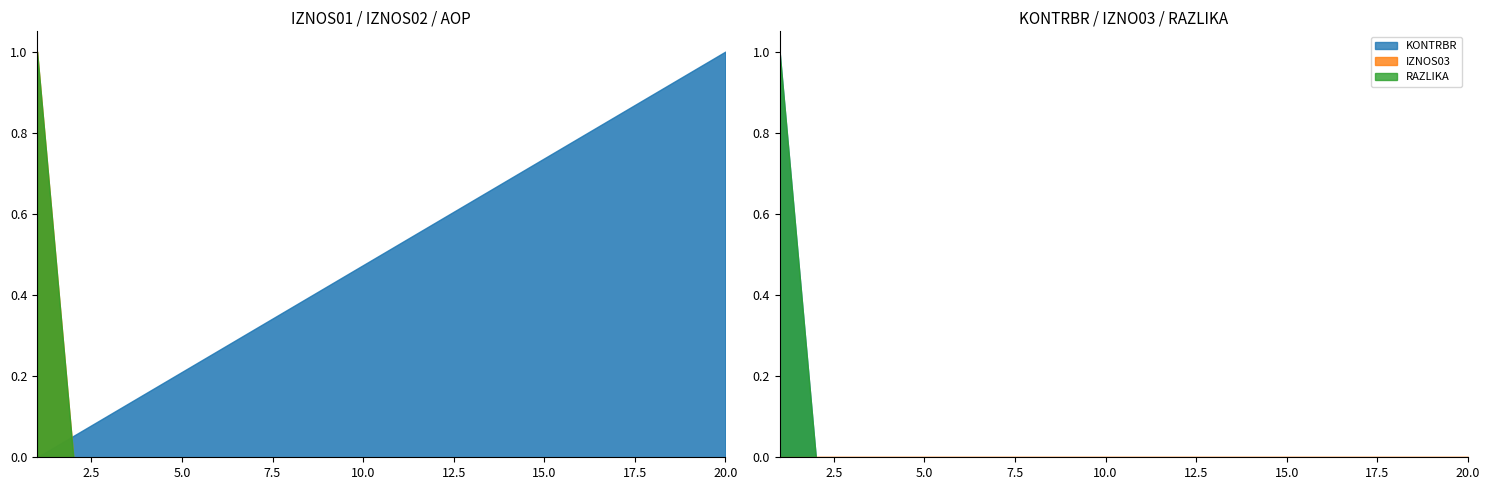

Reading left to right, extract all data points from this chart.

AOP: 1.0	2.0	3.0	4.0	5.0	6.0	7.0	8.0	9.0	10.0	11.0	12.0	13.0	14.0	15.0	16.0	17.0	18.0	19.0	20.0
KONTRBR: 2801.6	0.0	0.0	0.0	0.0	0.0	0.0	0.0	0.0	0.0	0.0	0.0	0.0	0.0	0.0	0.0	0.0	0.0	0.0	0.0
IZNOS01: 890822.3	0.0	0.0	0.0	0.0	0.0	0.0	0.0	0.0	0.0	0.0	0.0	0.0	0.0	0.0	0.0	0.0	0.0	0.0	0.0
IZNOS02: 955405.2	0.0	0.0	0.0	0.0	0.0	0.0	0.0	0.0	0.0	0.0	0.0	0.0	0.0	0.0	0.0	0.0	0.0	0.0	0.0
RAZLIKA: 0.6	0.0	0.0	0.0	0.0	0.0	0.0	0.0	0.0	0.0	0.0	0.0	0.0	0.0	0.0	0.0	0.0	0.0	0.0	0.0
IZNOS03: 0.0	0.0	0.0	0.0	0.0	0.0	0.0	0.0	0.0	0.0	0.0	0.0	0.0	0.0	0.0	0.0	0.0	0.0	0.0	0.0